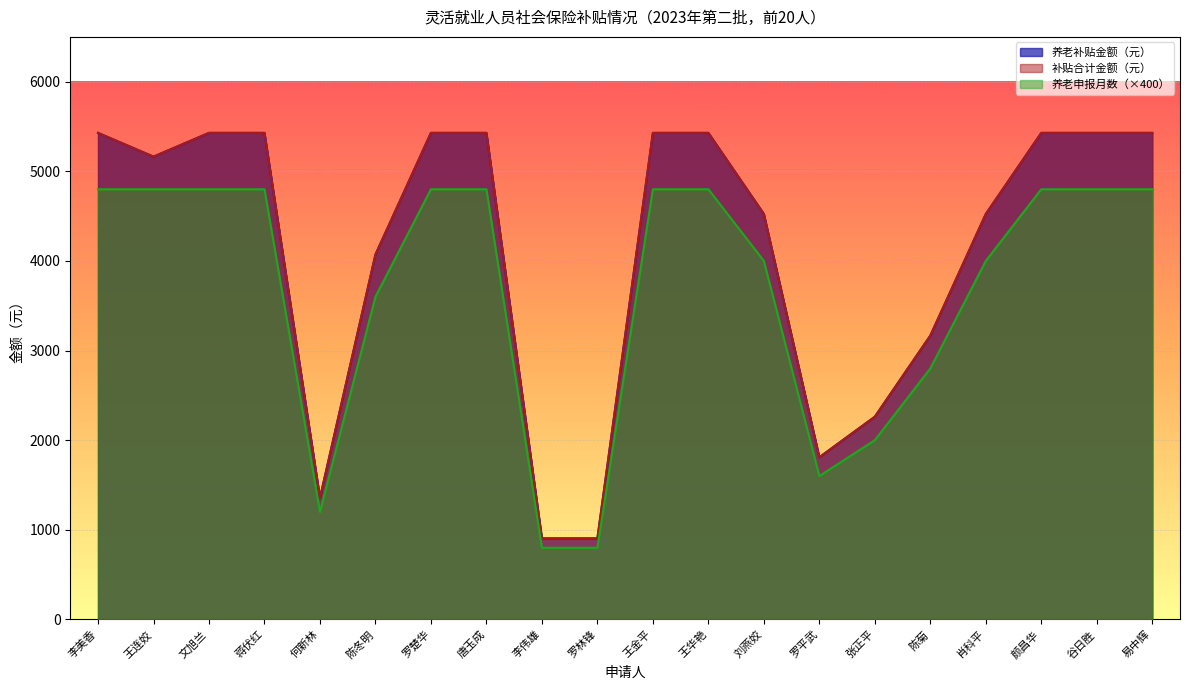

What are all the series names shown in the legend?

养老补贴金额（元）, 补贴合计金额（元）, 养老申报月数